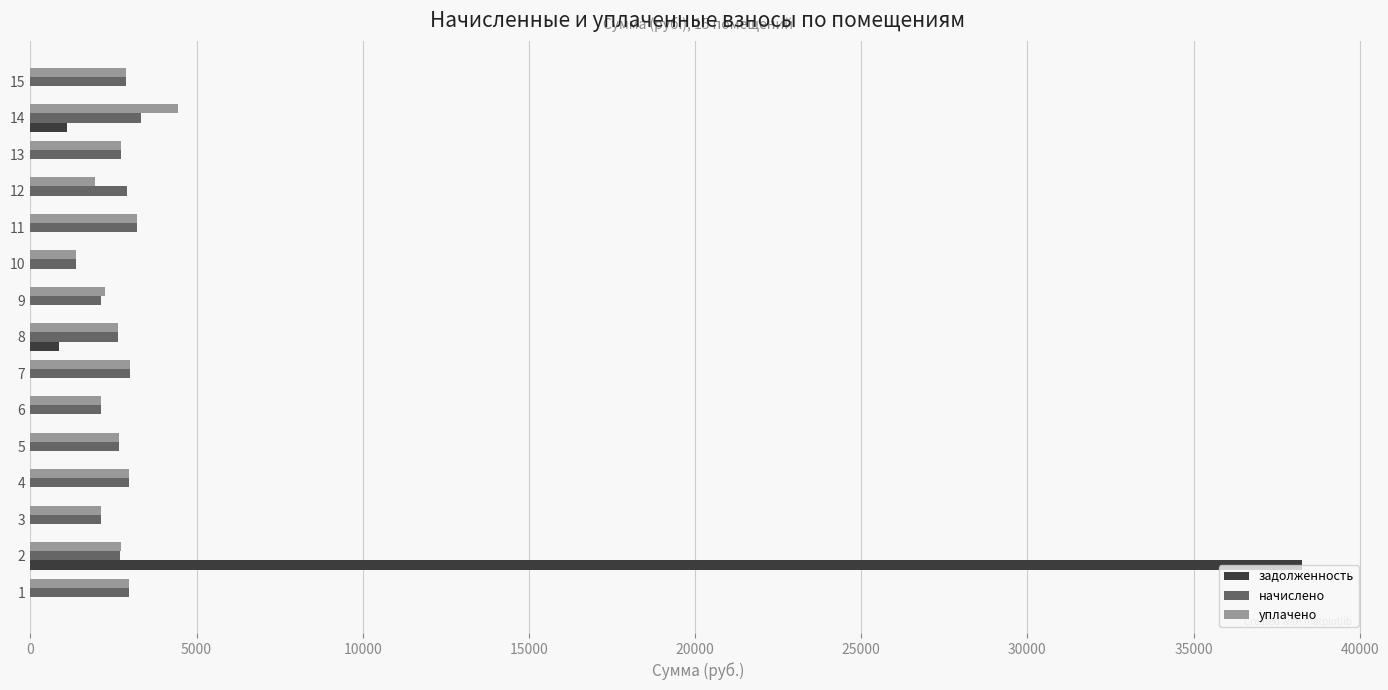

At which category is the sum across all series the highest?

2